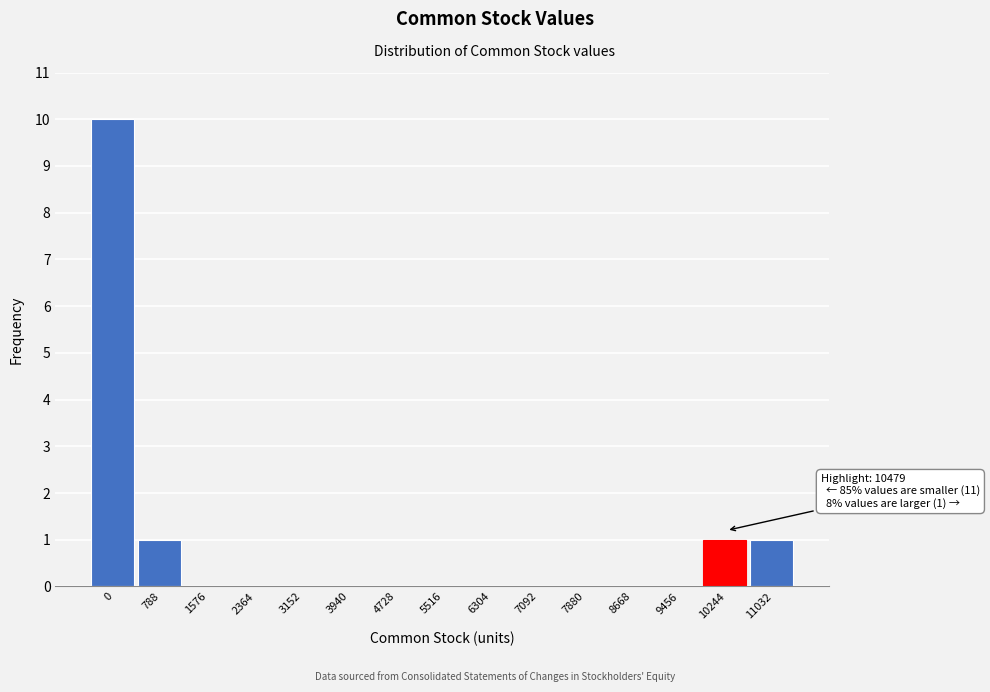

Reading right to left, extract all data points from this chart.

11032=1	10244=1	9456=0	8668=0	7880=0	7092=0	6304=0	5516=0	4728=0	3940=0	3152=0	2364=0	1576=0	788=1	0=10